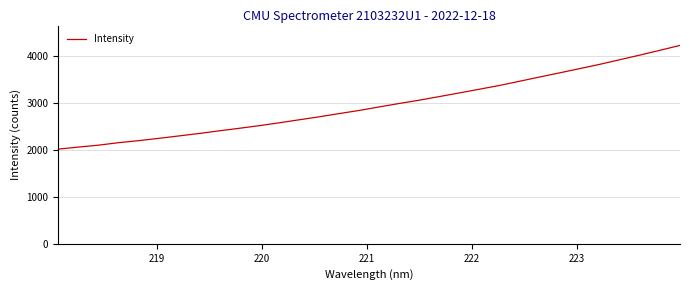

What is the minimum value shown in the chart?

2011.8